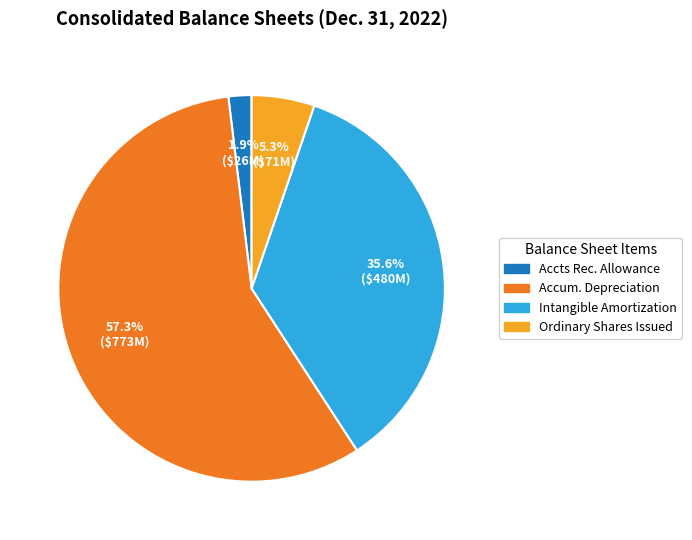

Between Accum. Depreciation and Accts Rec. Allowance, which is larger?

Accum. Depreciation